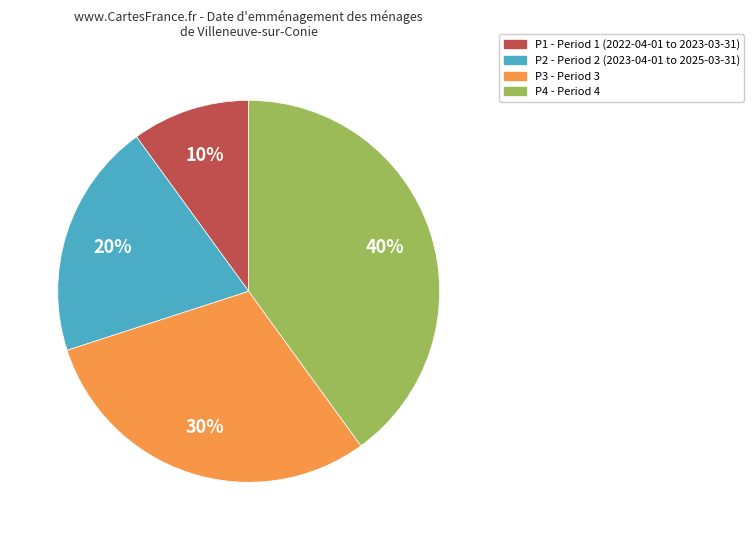

True or false: P1 accounts for 16% of the total.

False